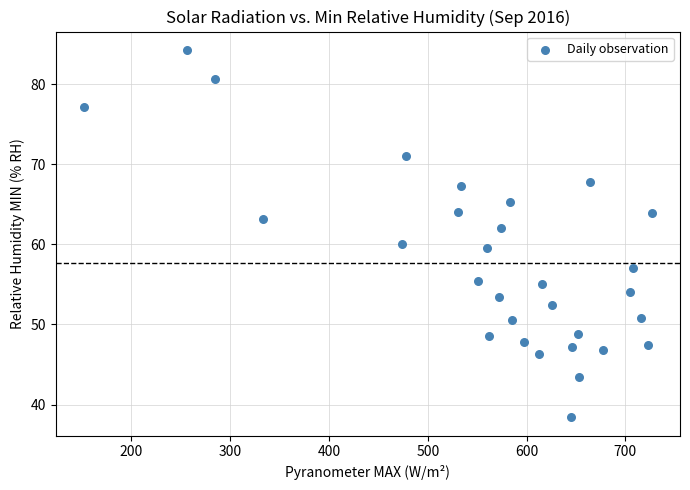

What is the range of Y values (max minus min)?

45.9